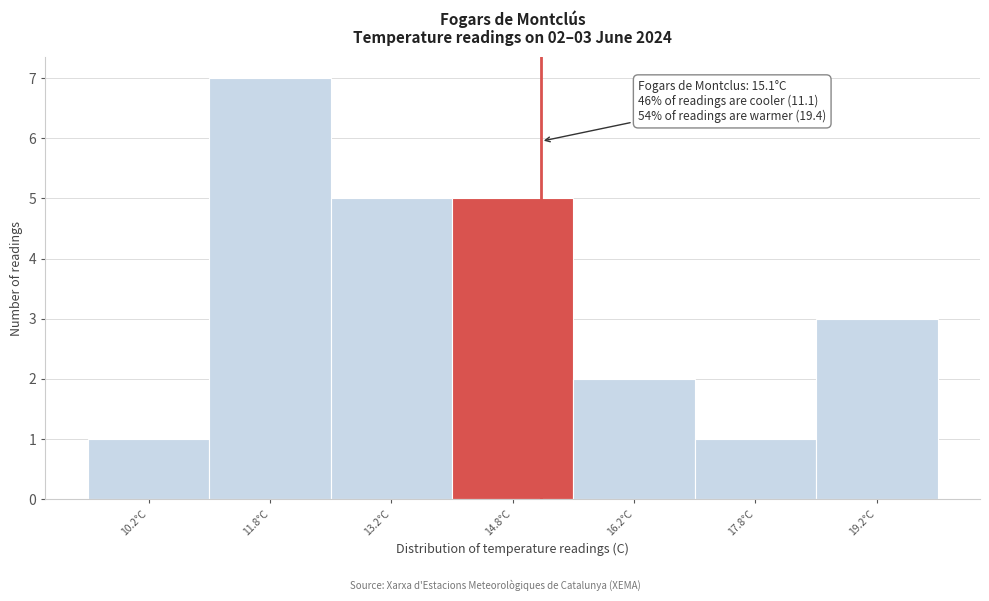

Which range on the x-axis has the tallest bar?

11.0 to 12.5